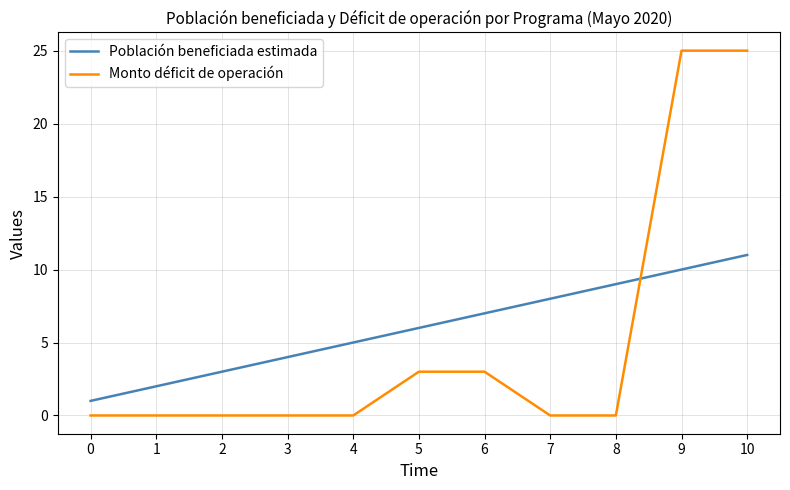

Which series ends up on top after the final intersection of Monto déficit de operación and Población beneficiada estimada?

Monto déficit de operación